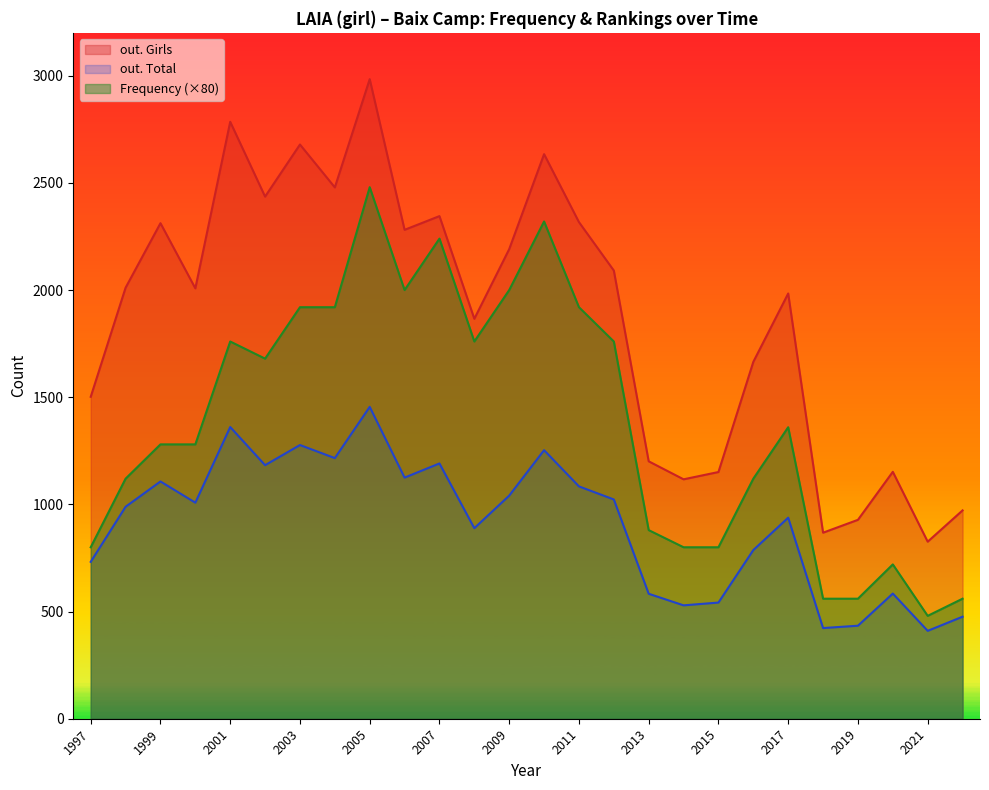

What is the smallest value displayed?

410